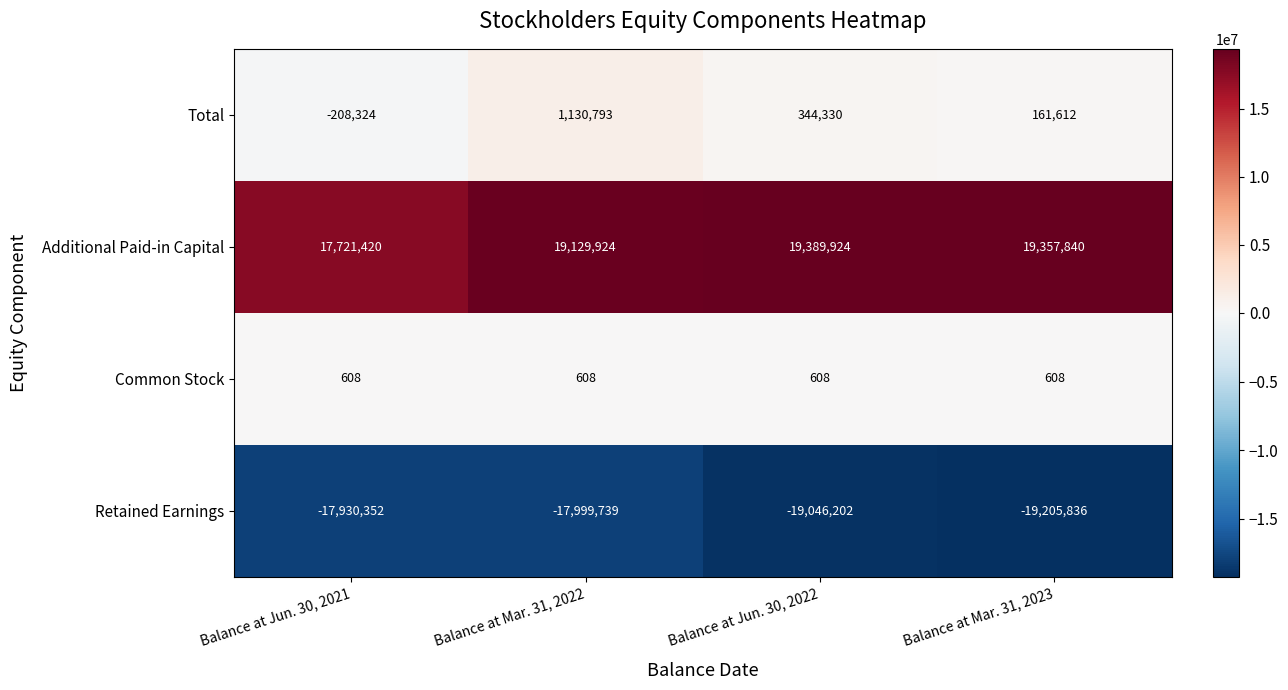

What is the total value across all series at Balance at Mar. 31, 2023?

314224